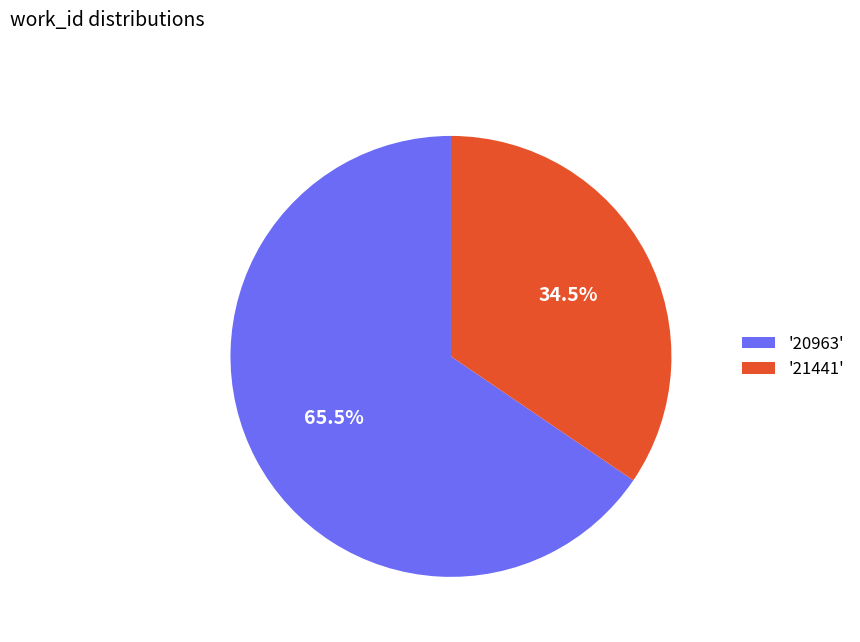

Which slice represents more than half of the pie?

'20963'